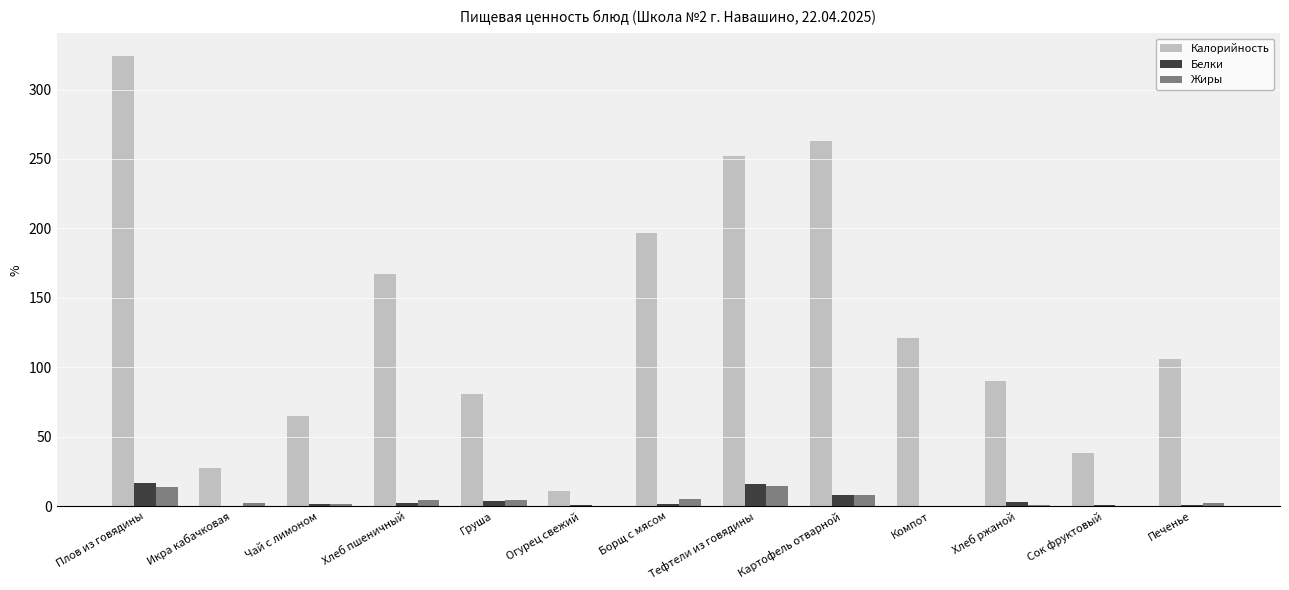

What is the total value across all series at Хлеб пшеничный?

174.2